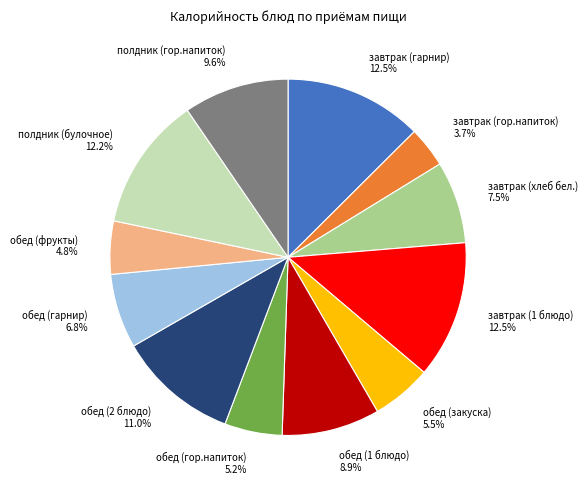

How many segments does this pie chart have?

12